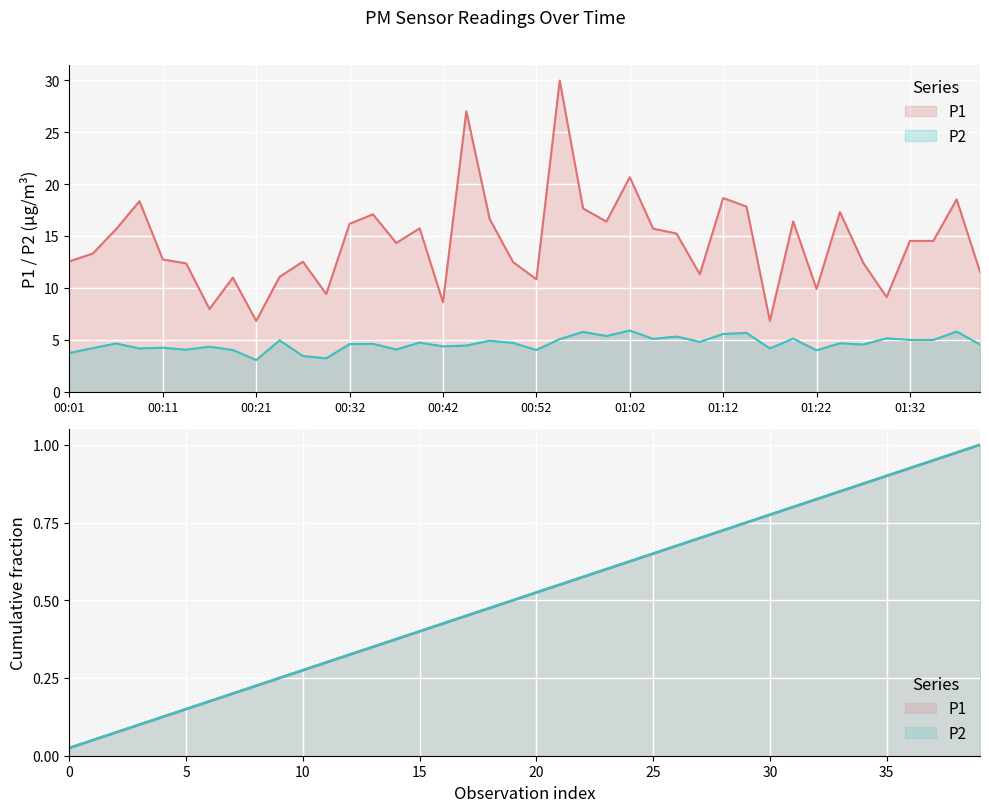

How many lines are shown in the chart?

2